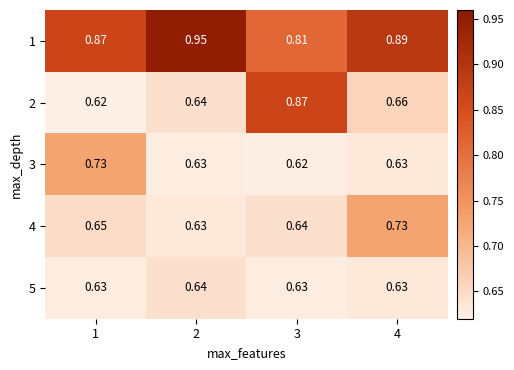

What is the total value across all series at 3?

3.6